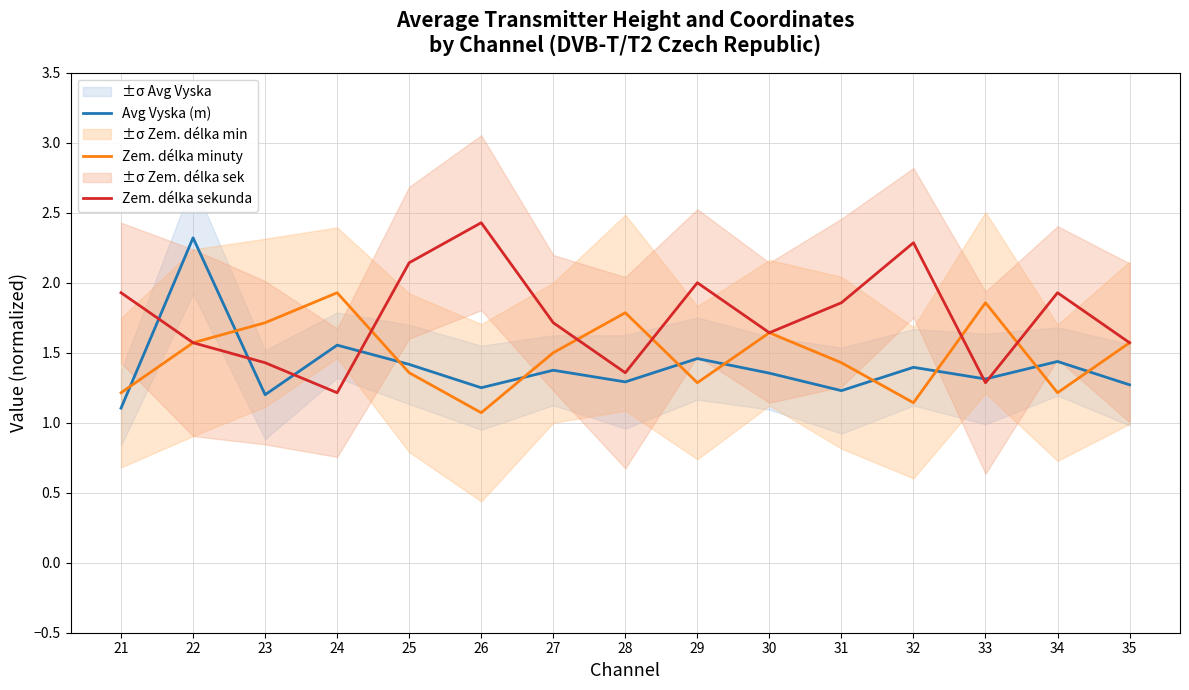

What is the total value across all series at 26?

4.8